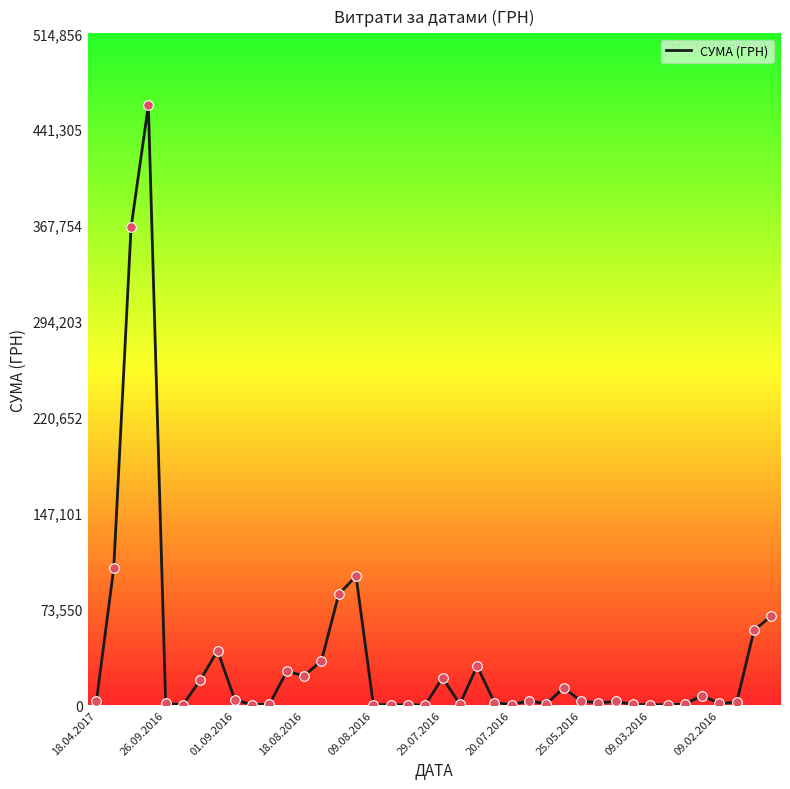

What is the maximum value shown in the chart?

459692.9